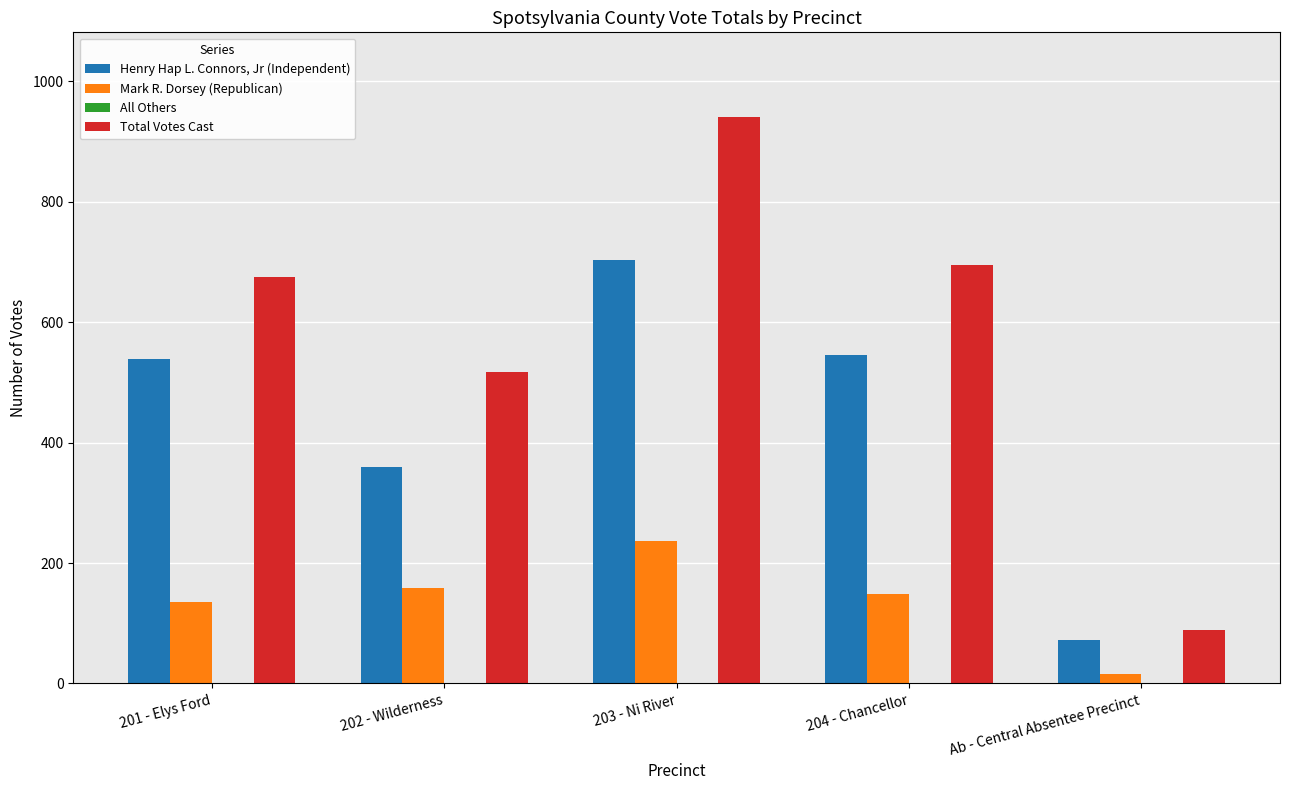

Which series has the widest spread of values?

Total Votes Cast